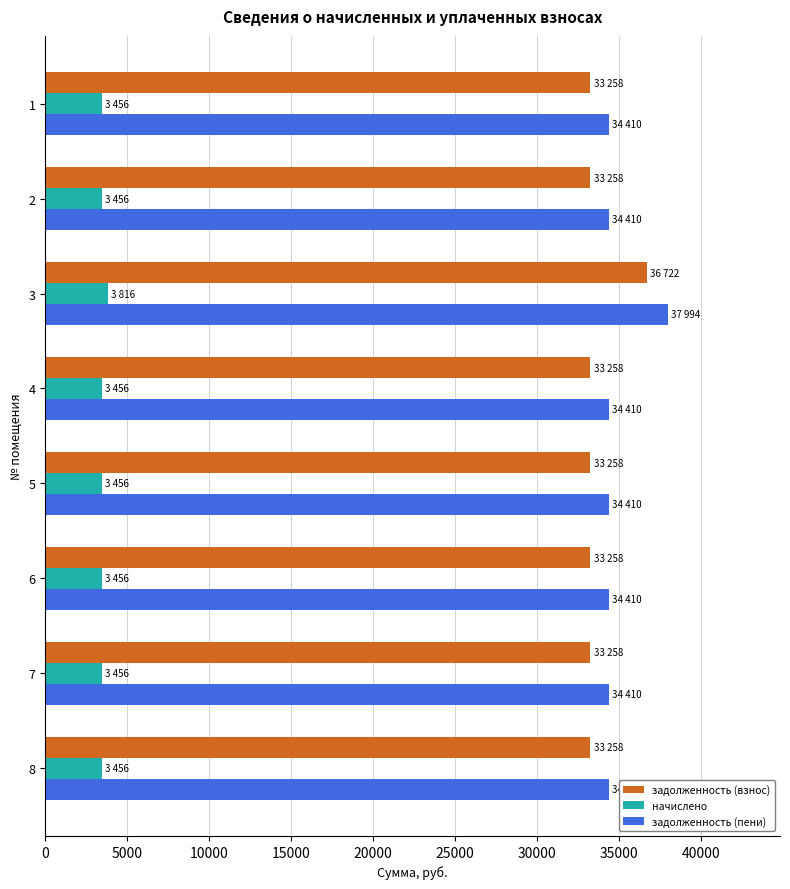

Which series has the largest range (max minus min)?

задолженность (пени)